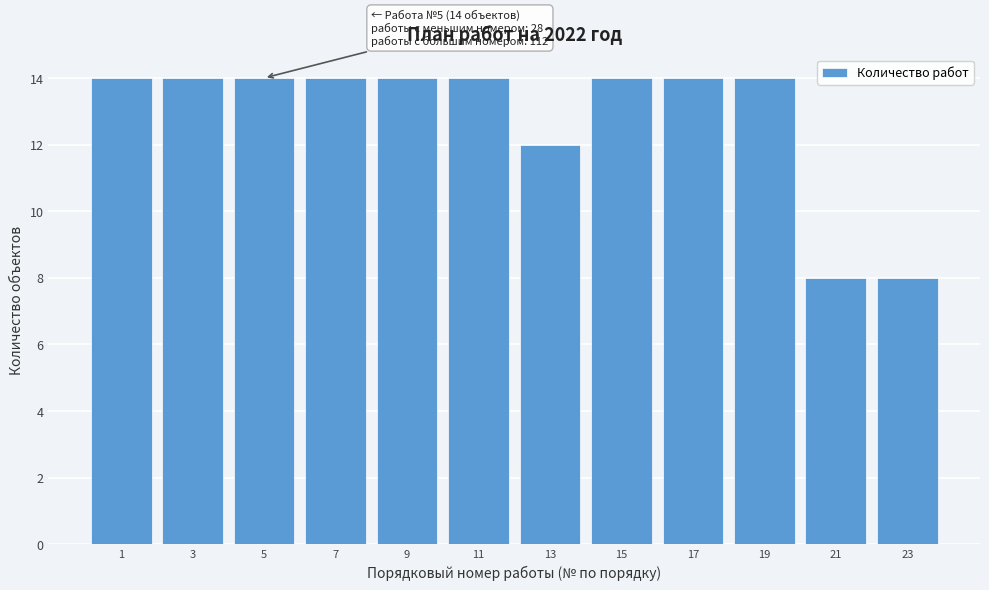

Reading left to right, what are all the values shown in this chart?

1=14	3=14	5=14	7=14	9=14	11=14	13=12	15=14	17=14	19=14	21=8	23=8